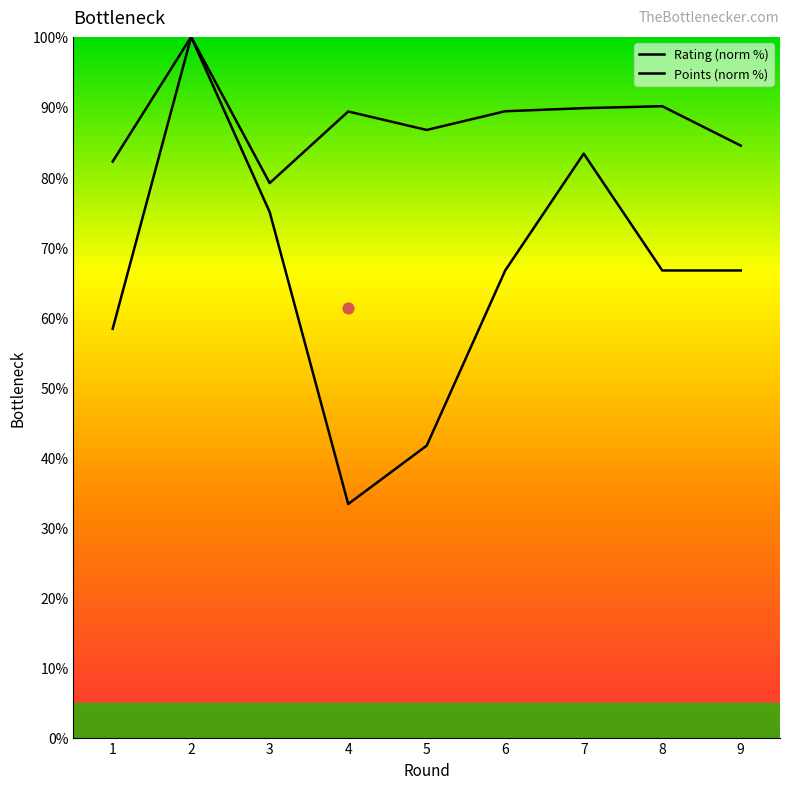

What is the total value across all series at 7?

173.2